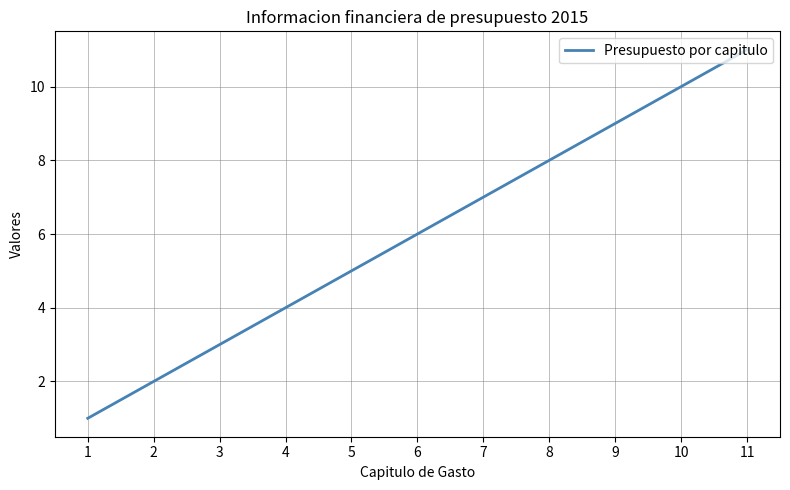

What is the approximate value at 8?

8